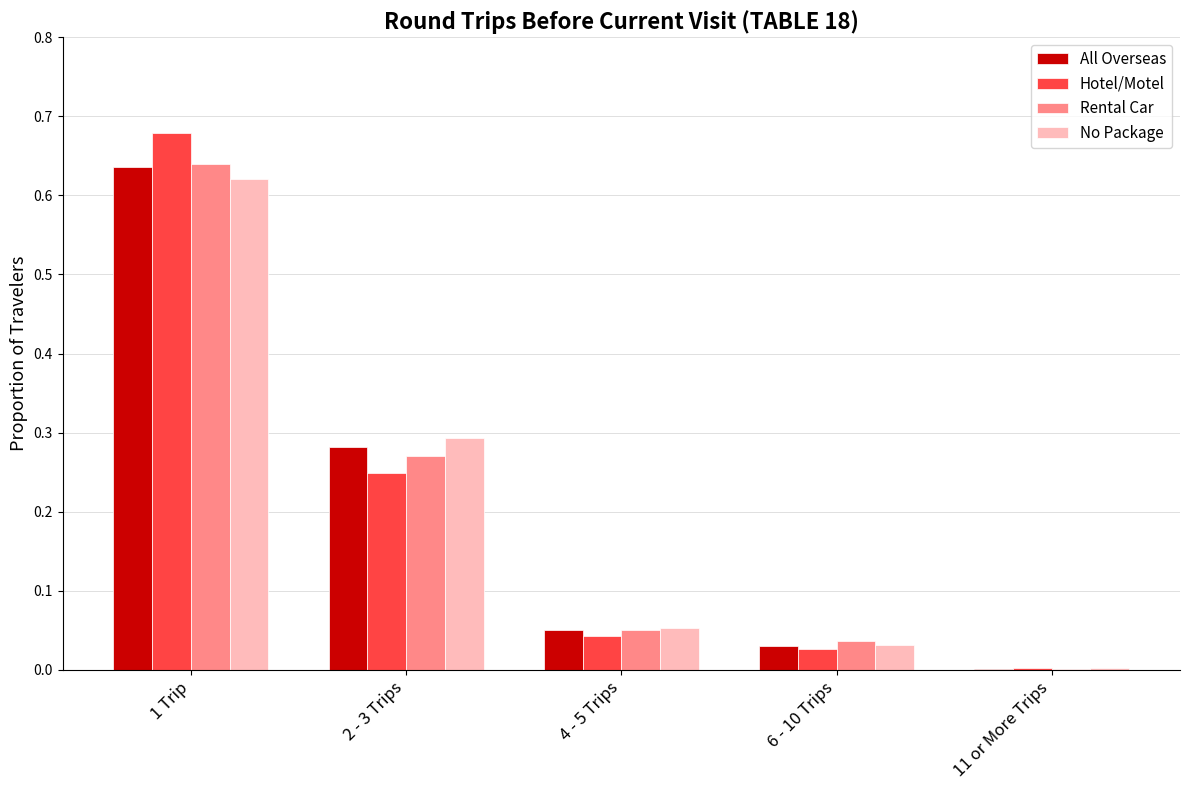

Is the value of No Package at 1 Trip greater than the value of Hotel/Motel at 2 - 3 Trips?

Yes